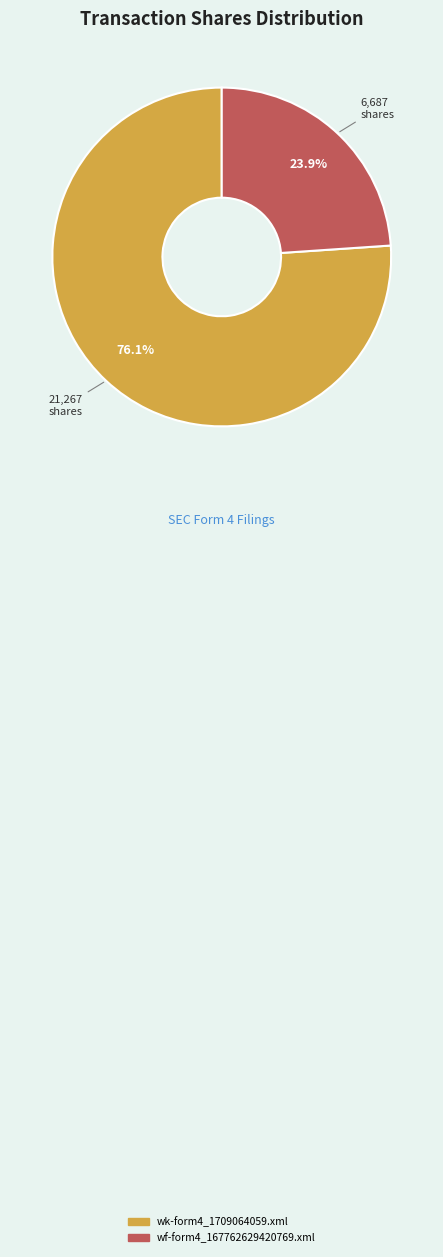

The wk-form4_1709064059.xml slice represents 62% of the pie. True or false?

False